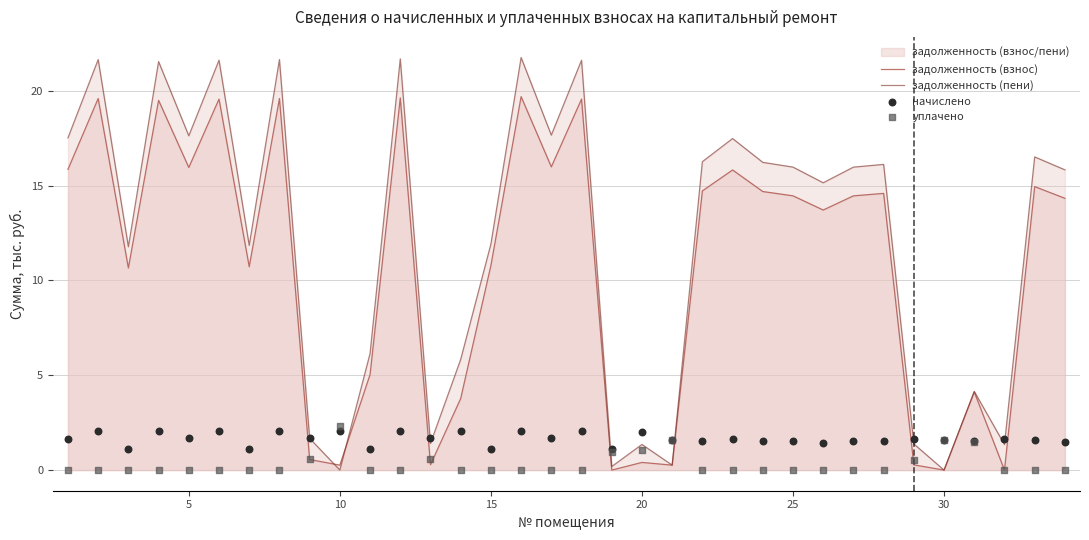

Which series has the widest spread of Y values?

задолженность (пени)